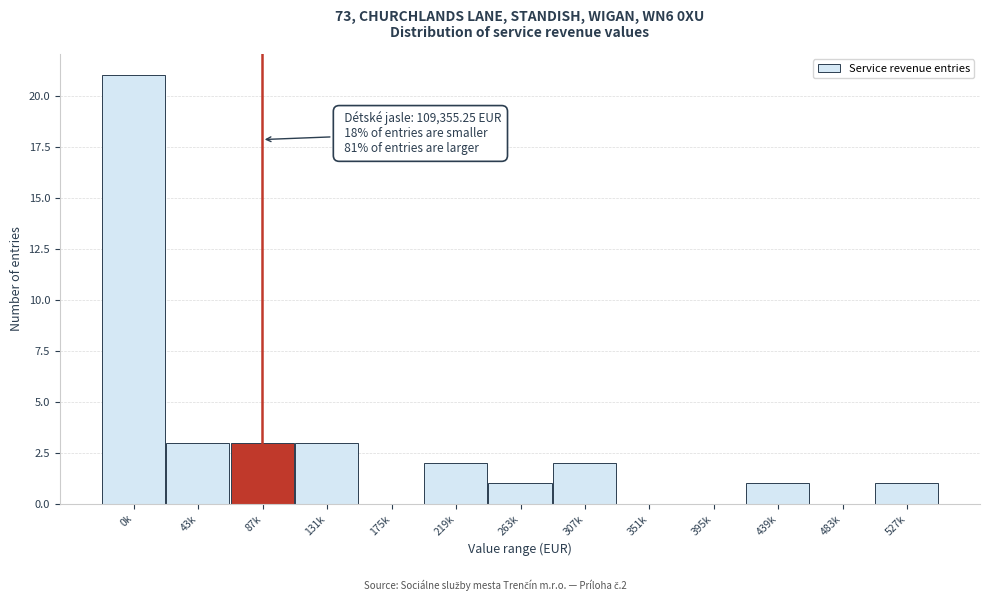

Reading left to right, what are all the values shown in this chart?

0k=21	43k=3	87k=3	131k=3	175k=0	219k=2	263k=1	307k=2	351k=0	395k=0	439k=1	483k=0	527k=1